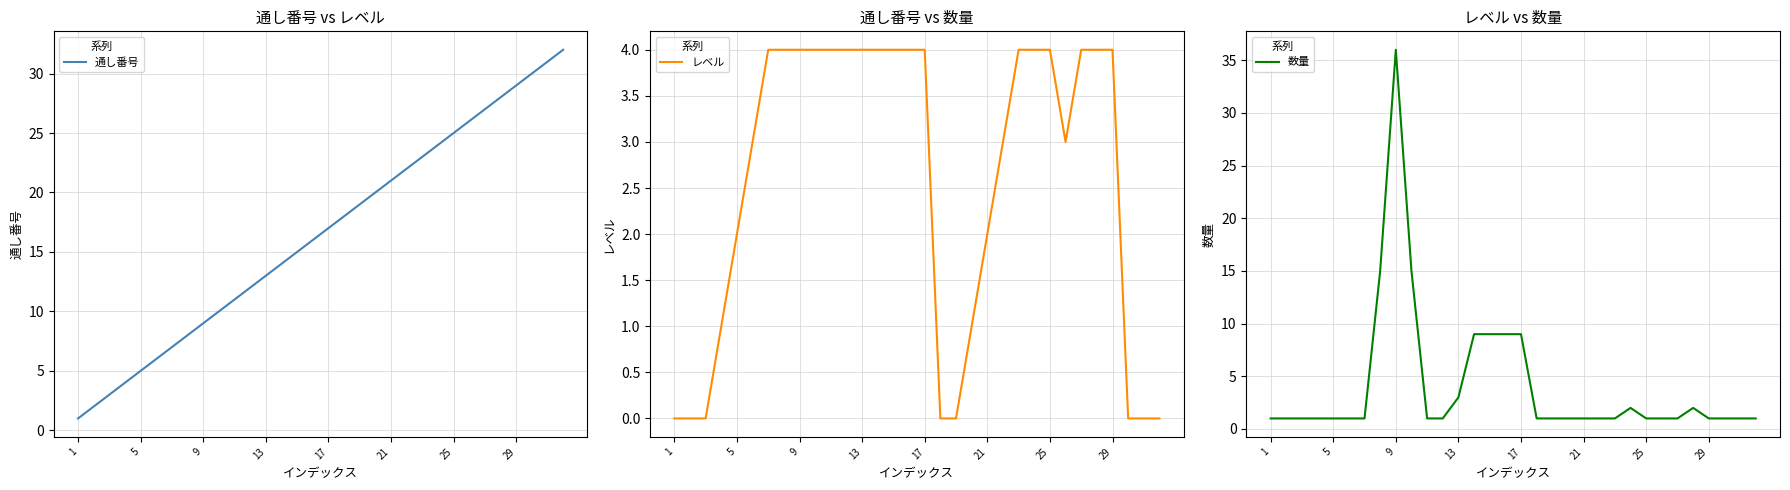

After their last crossing, which series has the higher values: レベル or 数量?

数量